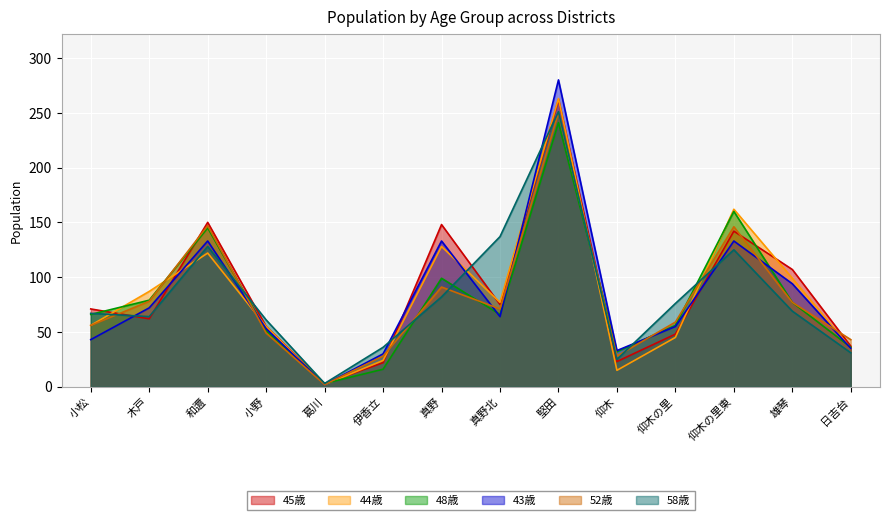

What are all the series names shown in the legend?

45歳, 44歳, 48歳, 43歳, 52歳, 58歳